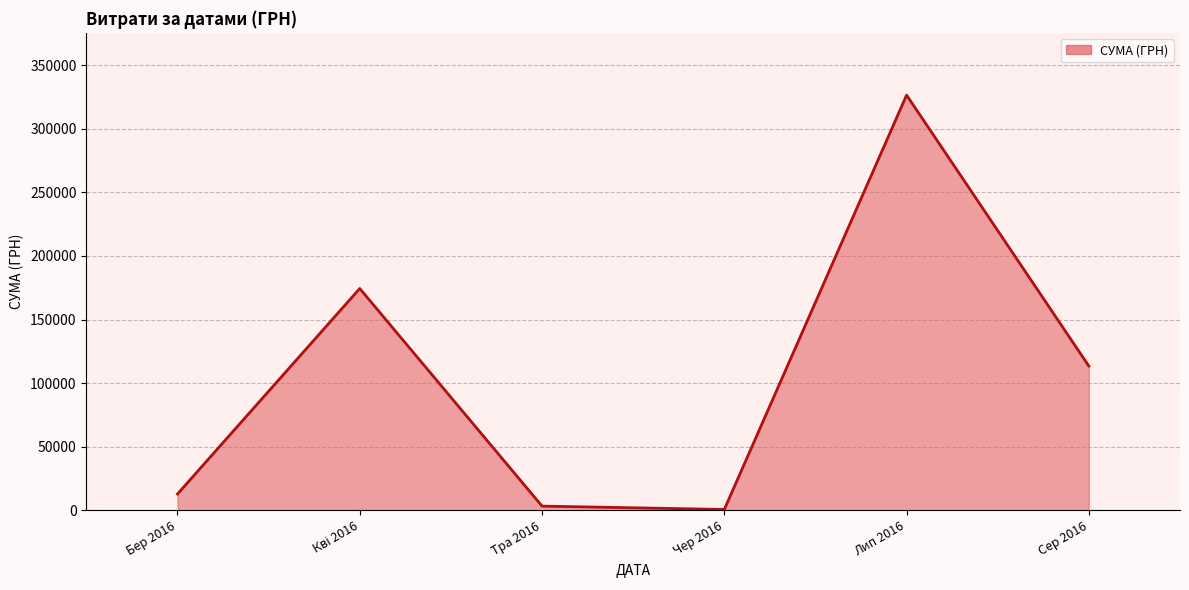

Which label corresponds to the largest value in the chart?

Лип 2016